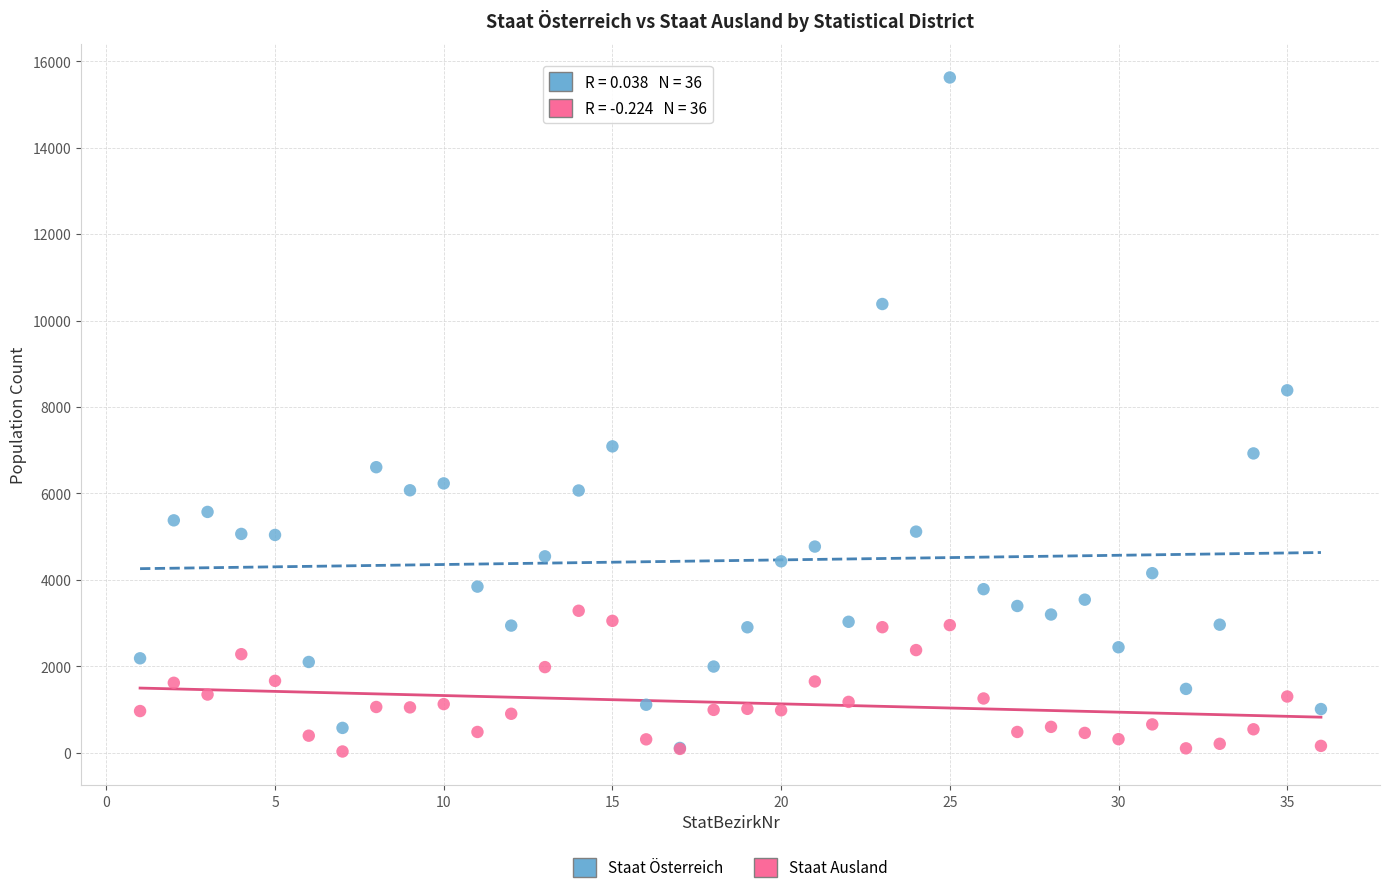

In the Staat Österreich series, what Y value is closest to 7866?

8385